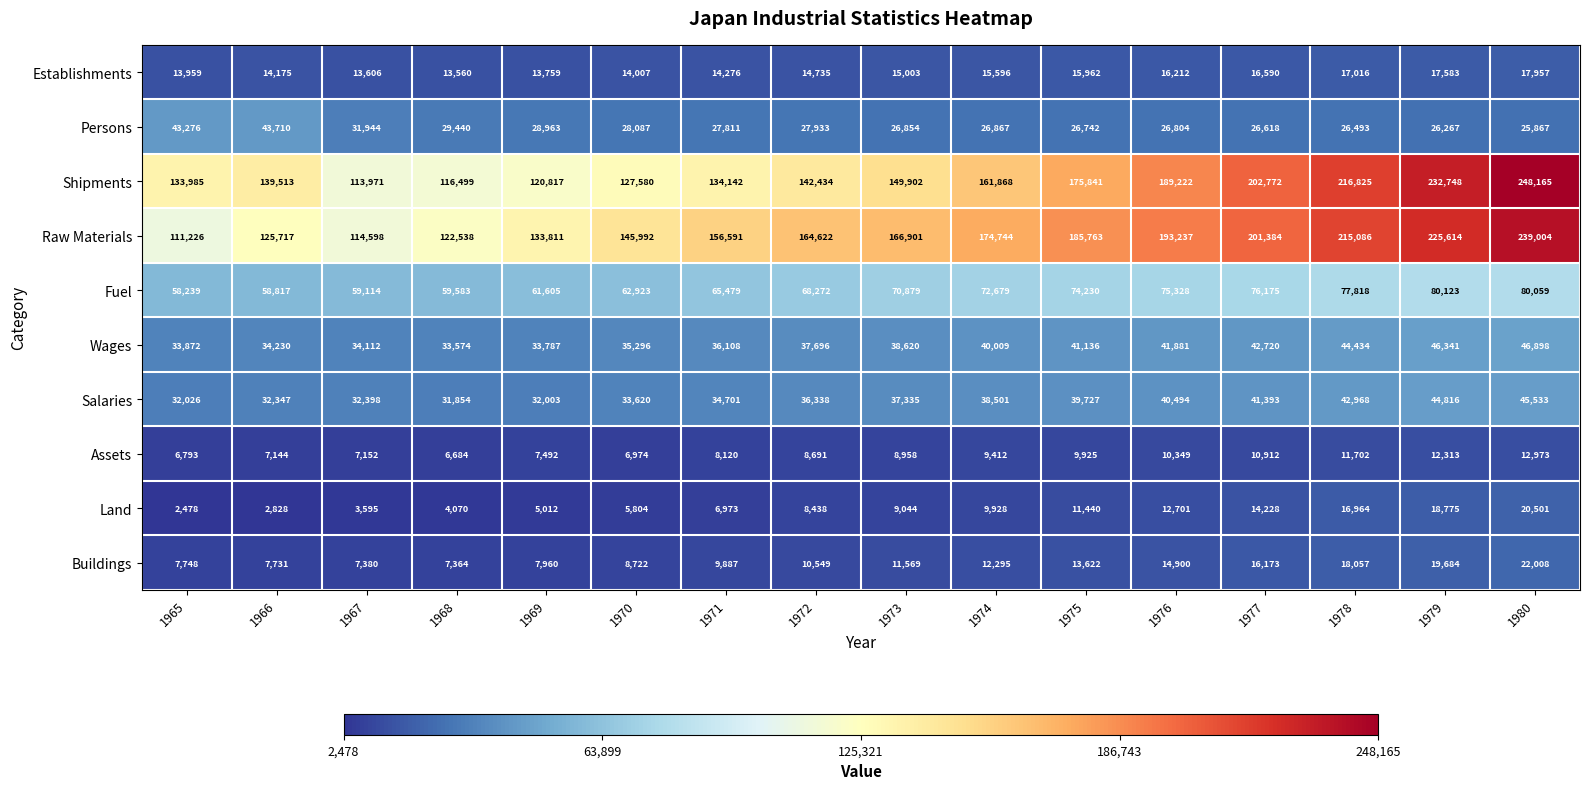

Which series has the largest total across all categories?

Raw Materials